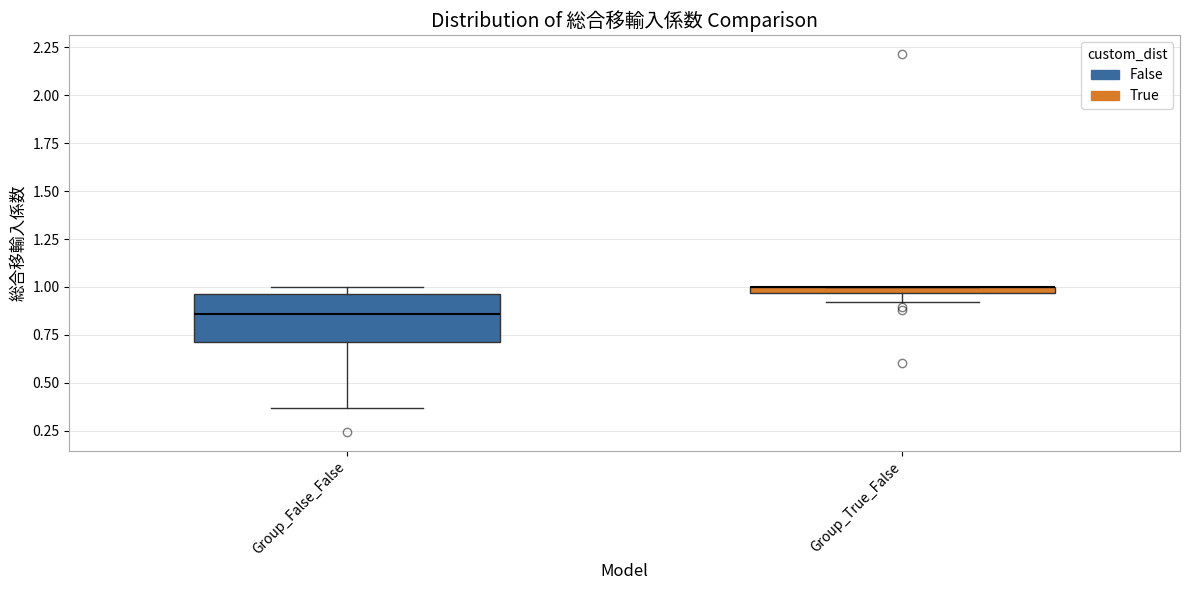

Comparing the boxes themselves (not the whiskers), which one is the tallest?

Group_False_False